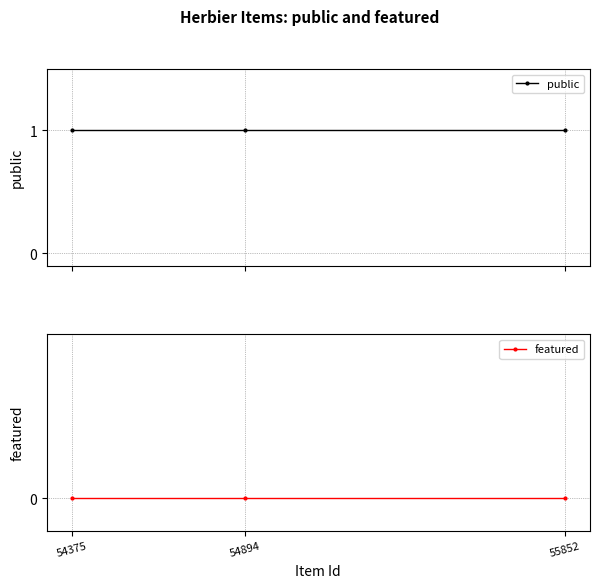

Between 54375 and 55852, which is larger?

54375